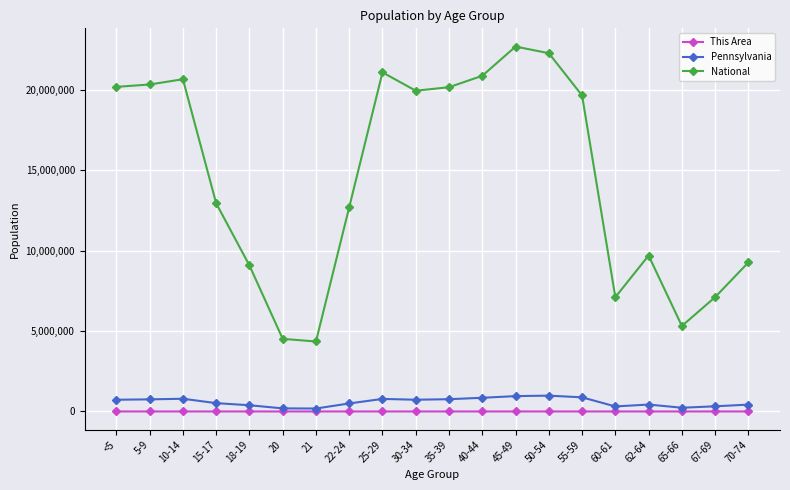

How many values in the Pennsylvania series are below 729538?

10